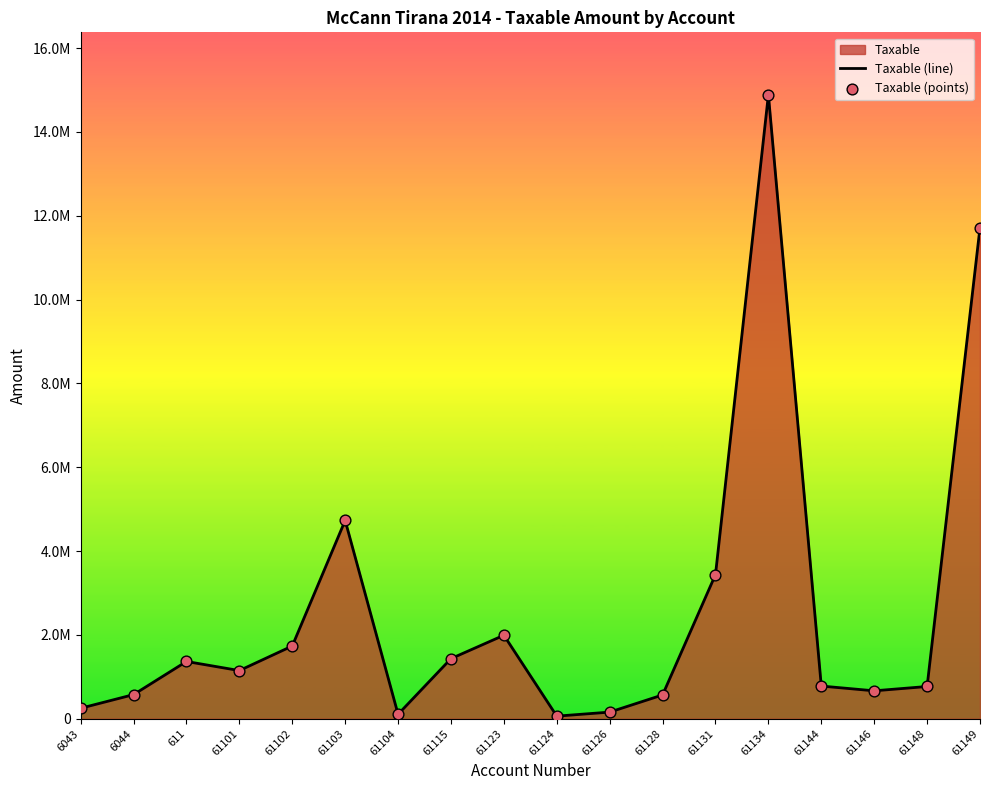

At which category is the sum across all series the highest?

61134